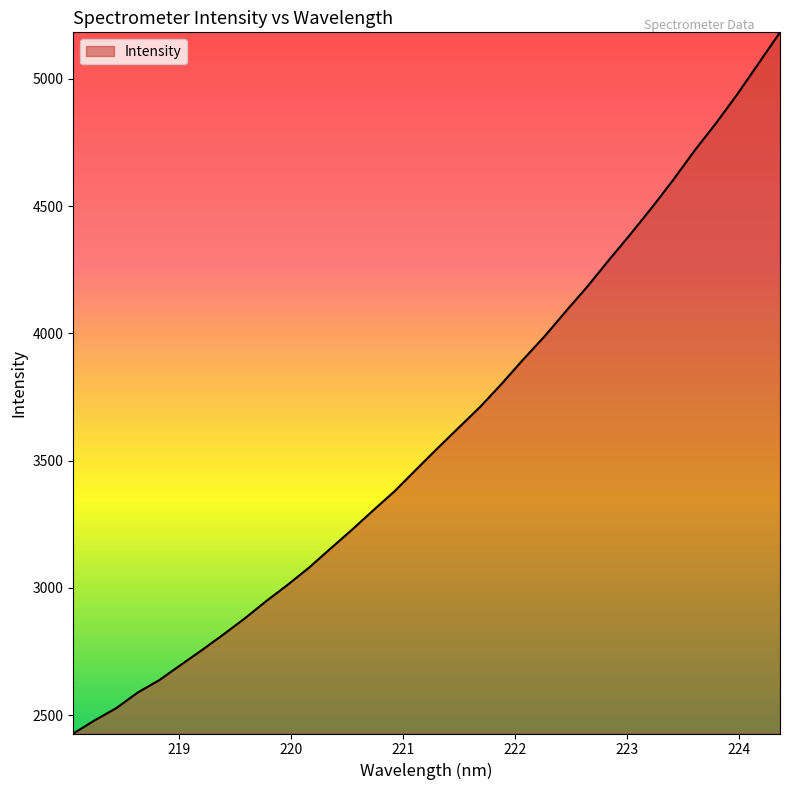

What is the greatest value displayed?

5183.2